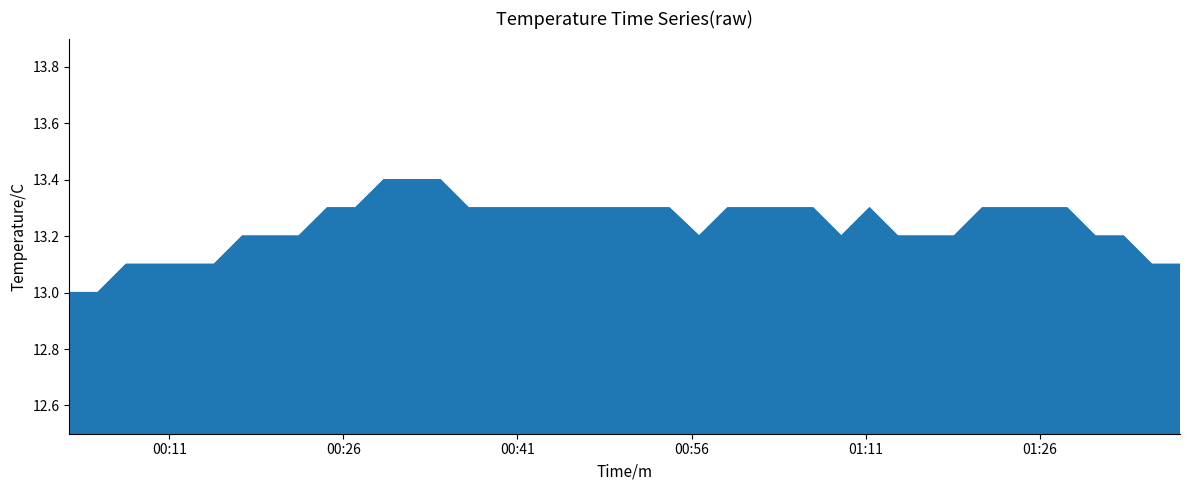

What is the smallest value displayed?

13.0